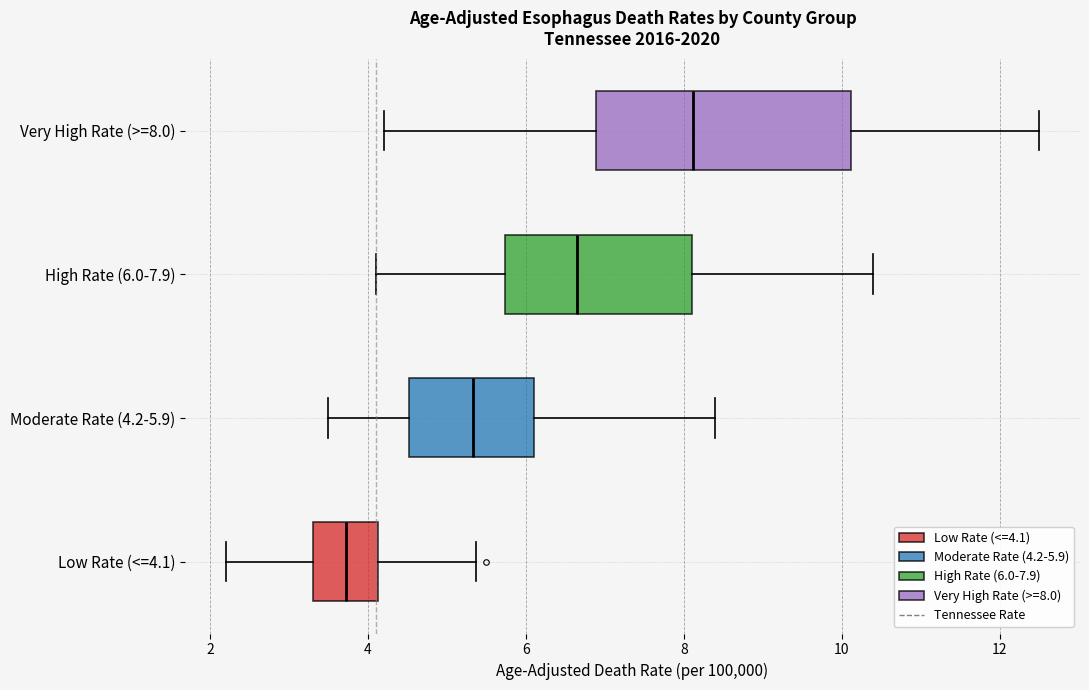

Comparing the boxes themselves (not the whiskers), which one is the widest?

Very High Rate (>=8.0)